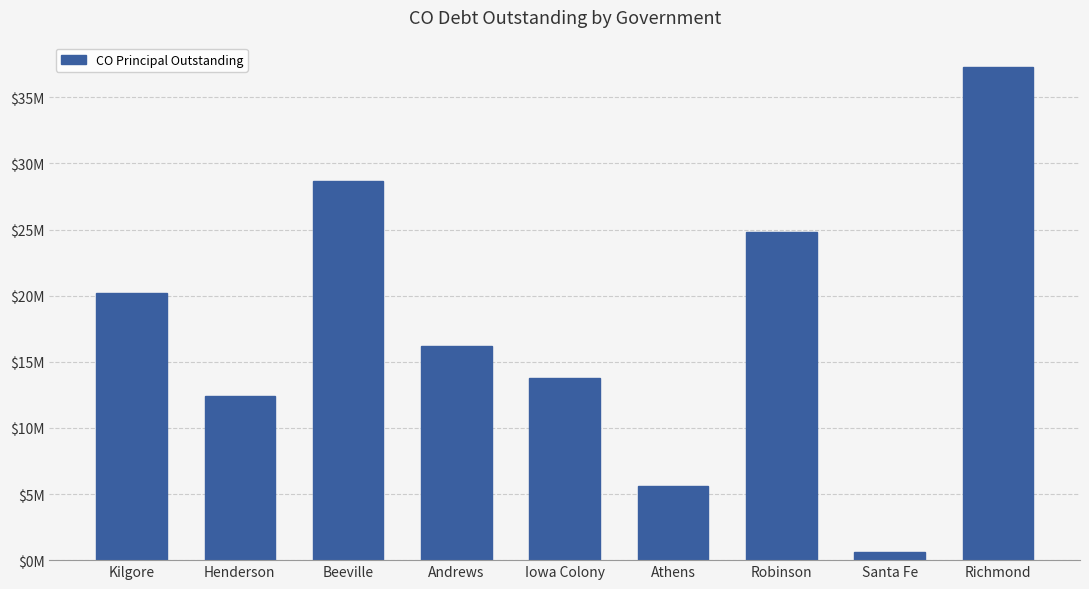

At which category does the chart reach its peak across all series?

Richmond